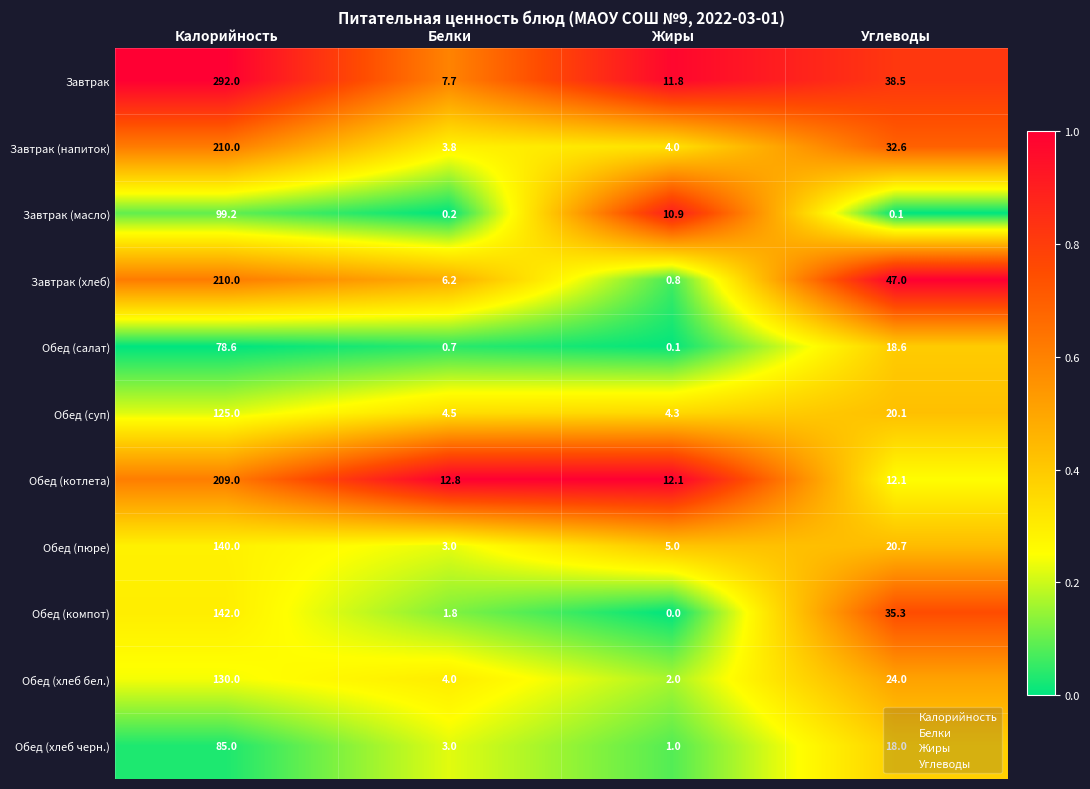

The value of Обед (пюре) at Жиры is 6.6. True or false?

False